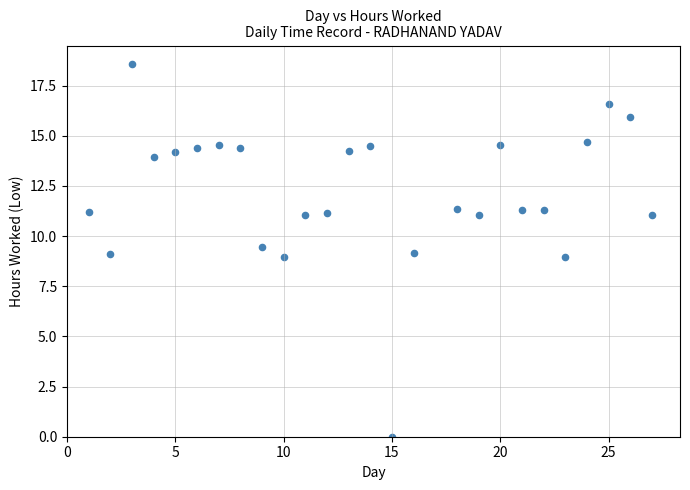

What is the range of Y values (max minus min)?

18.6